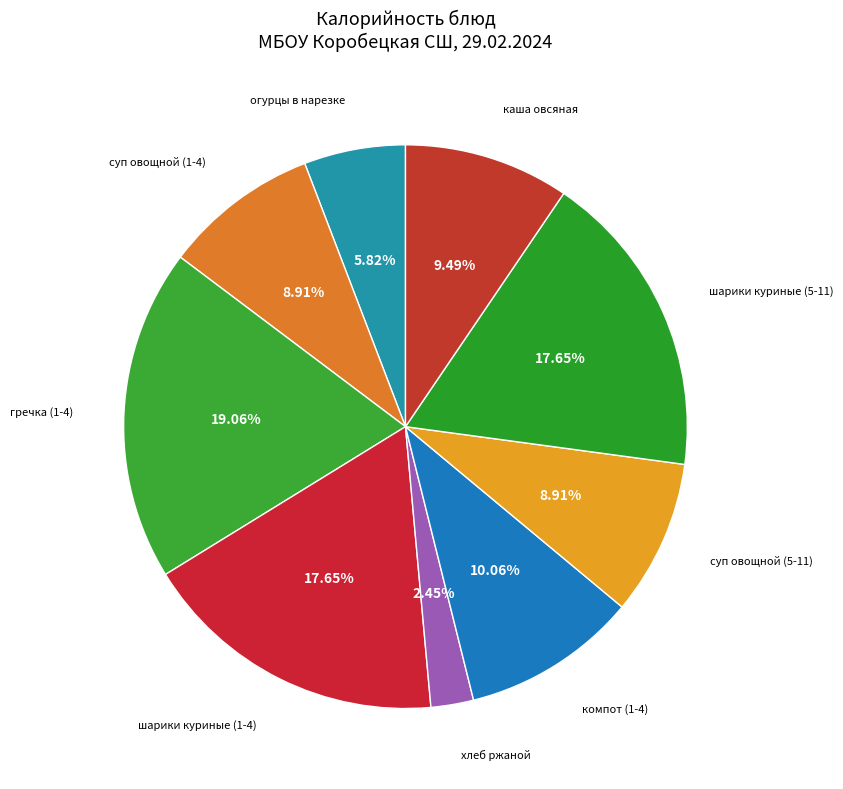

Count the number of slices in the pie.

9